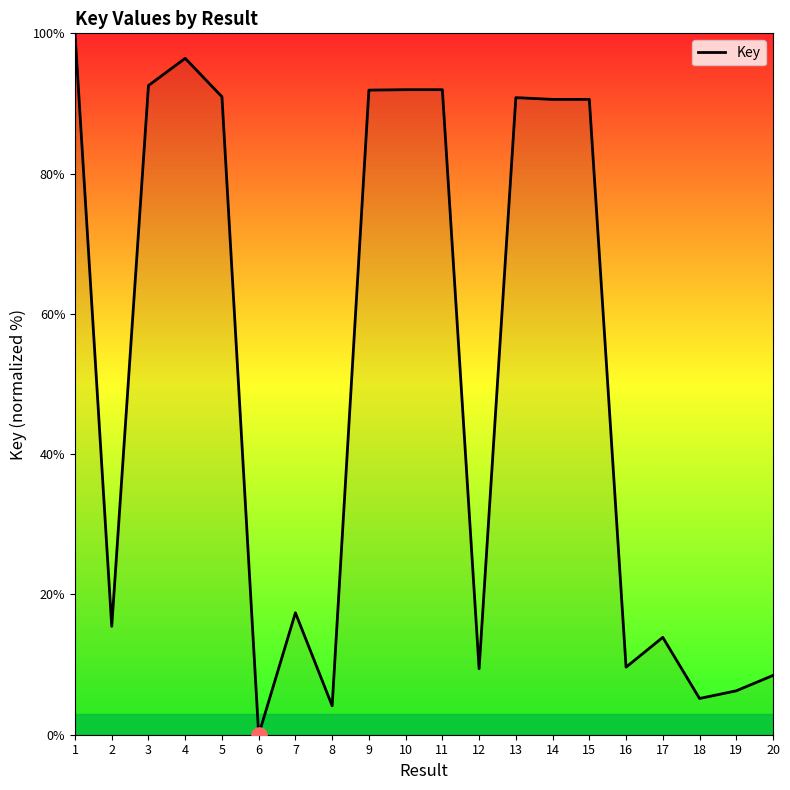

Approximately how many times larger is the value at 9 compared to 12?

9.8